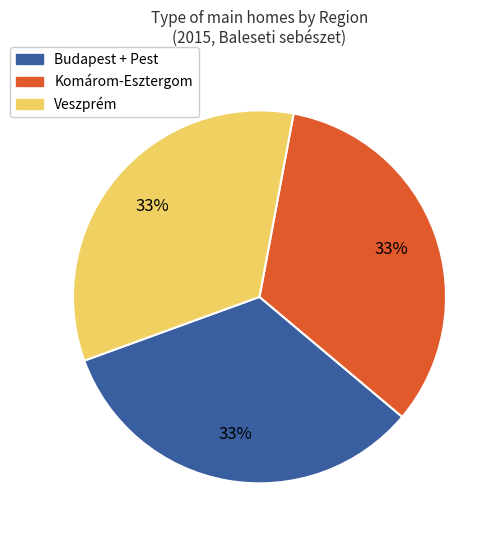

To the nearest percent, what is the average slice percentage?

33%